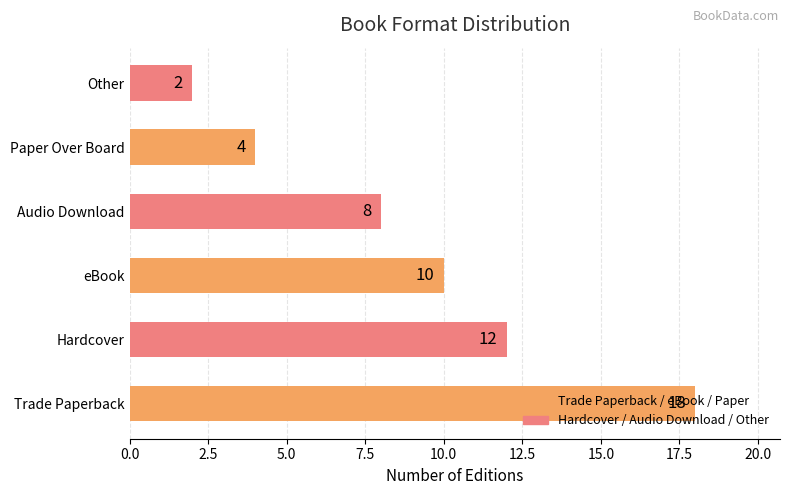

What is the sum of all values?

54